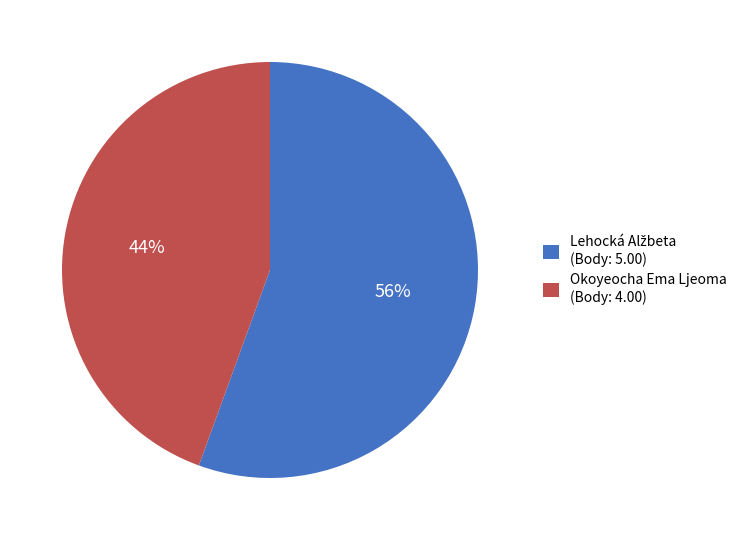

Count the number of slices in the pie.

2